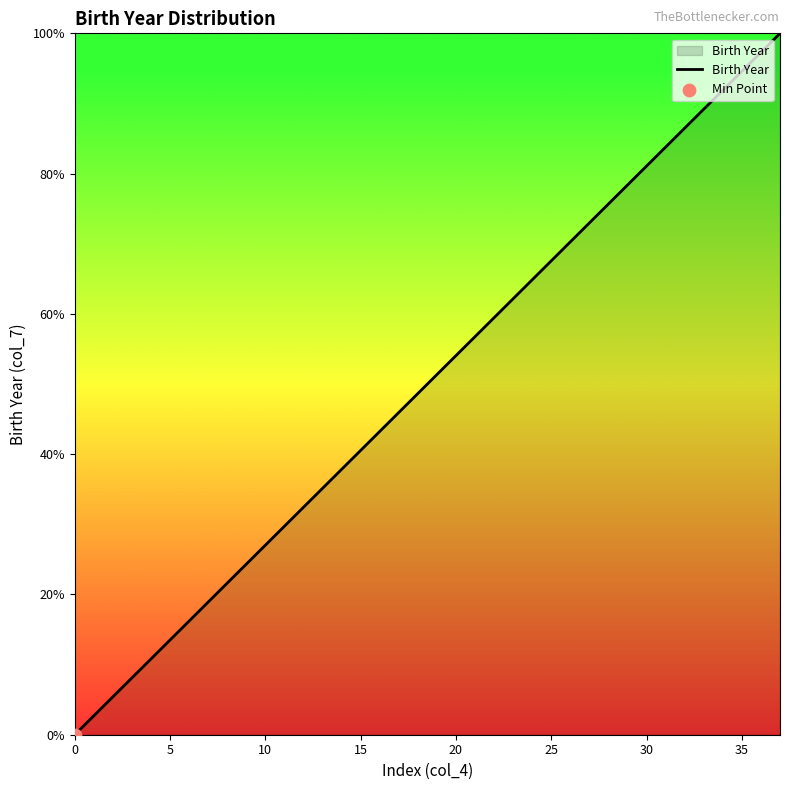

What is the difference between the maximum and minimum values?

100.0